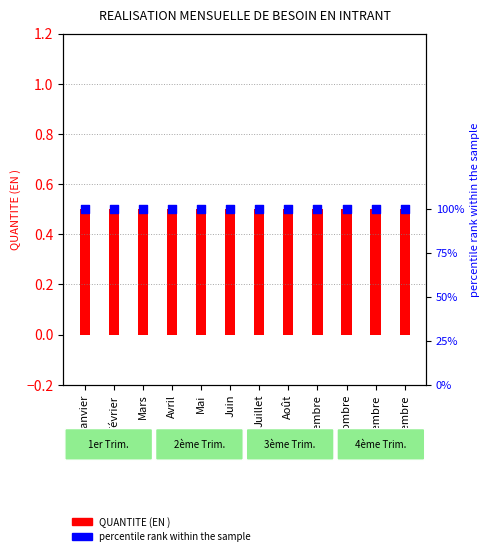

Is the value of QUANTITE (EN ) at Janvier greater than the value of percentile rank within the sample at Juin?

No